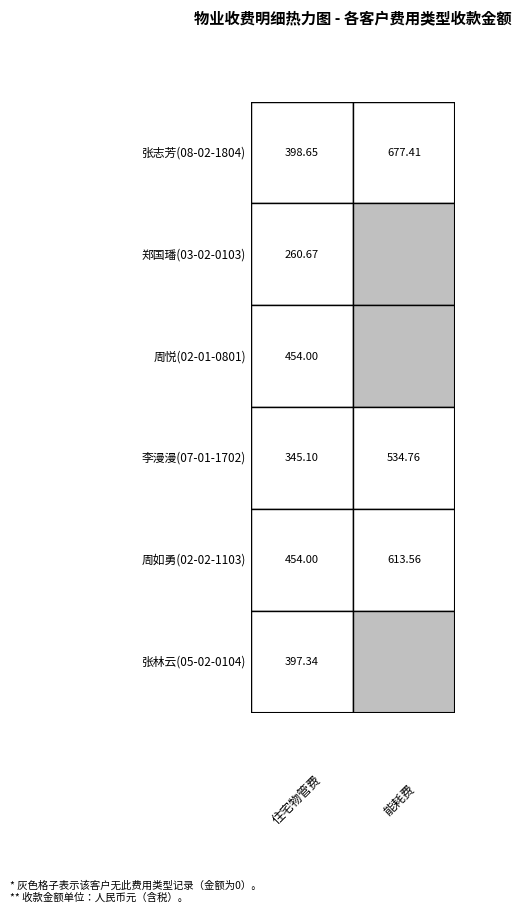

Where is 能耗费 nearest to the value 338?

3